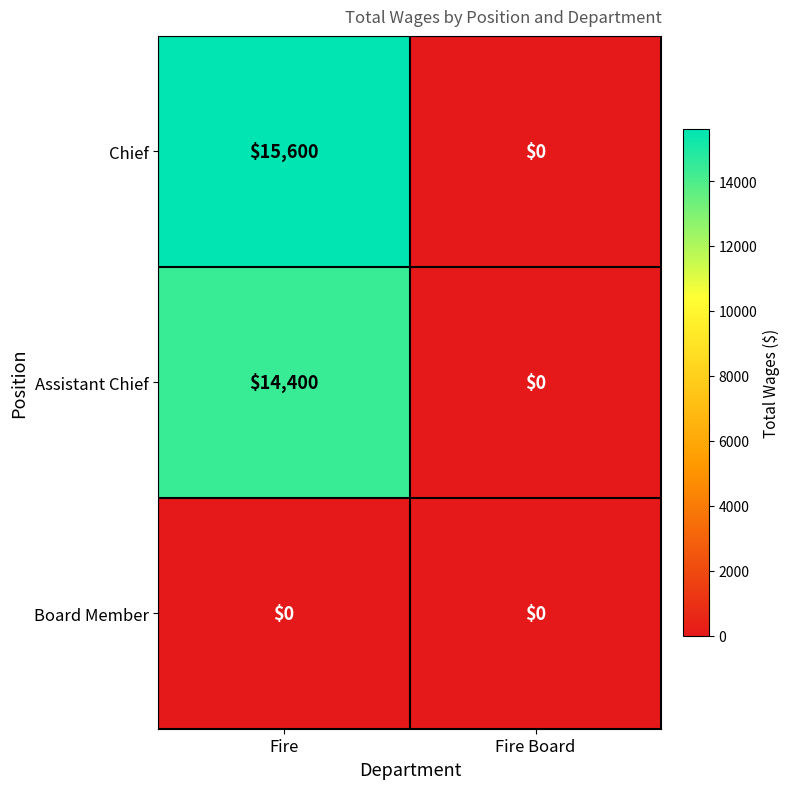

Reading left to right, extract all data points from this chart.

Chief: Fire=15600	Fire Board=0
Assistant Chief: Fire=14400	Fire Board=0
Board Member: Fire=0	Fire Board=0